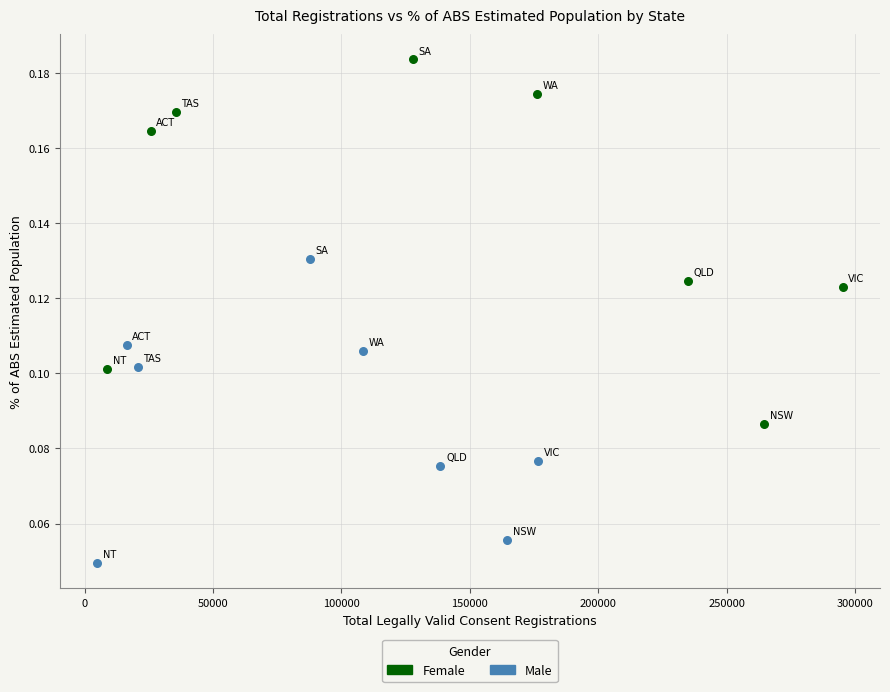

Which series contains the highest Y value?

Female